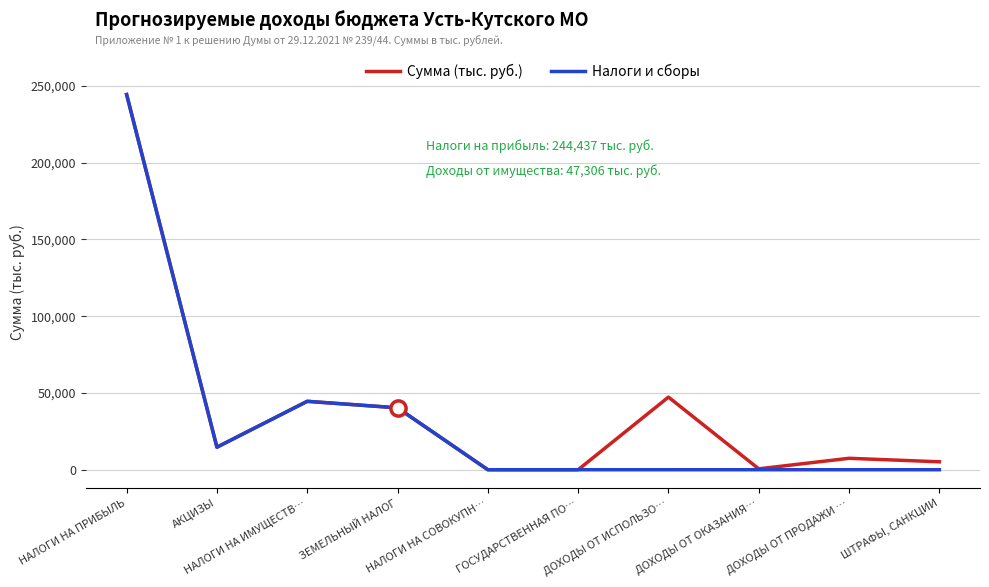

At how many categories does at least one series exceed 76276?

1